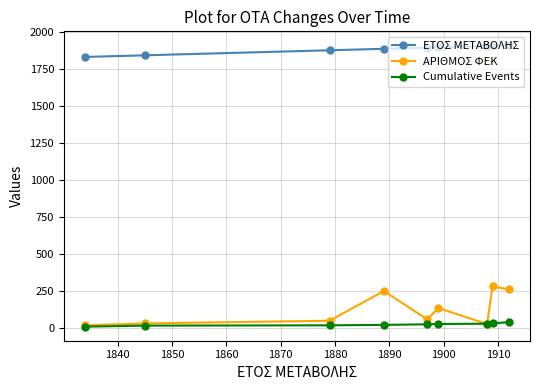

Which series has the largest total across all categories?

ΕΤΟΣ ΜΕΤΑΒΟΛΗΣ